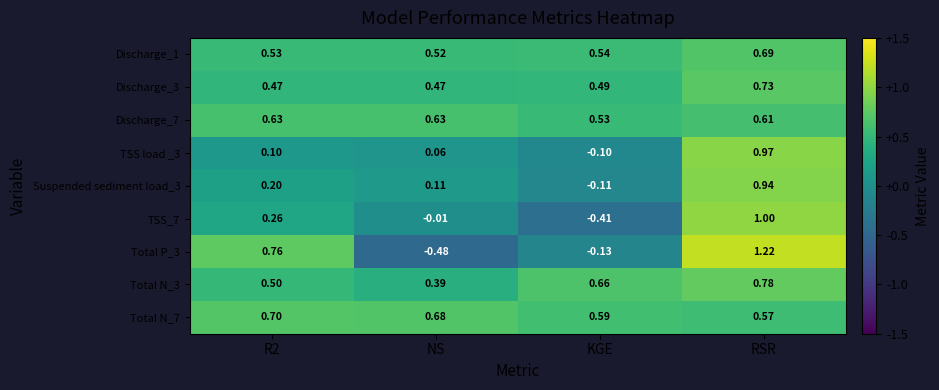

At which category does the chart reach its minimum across all series?

NS